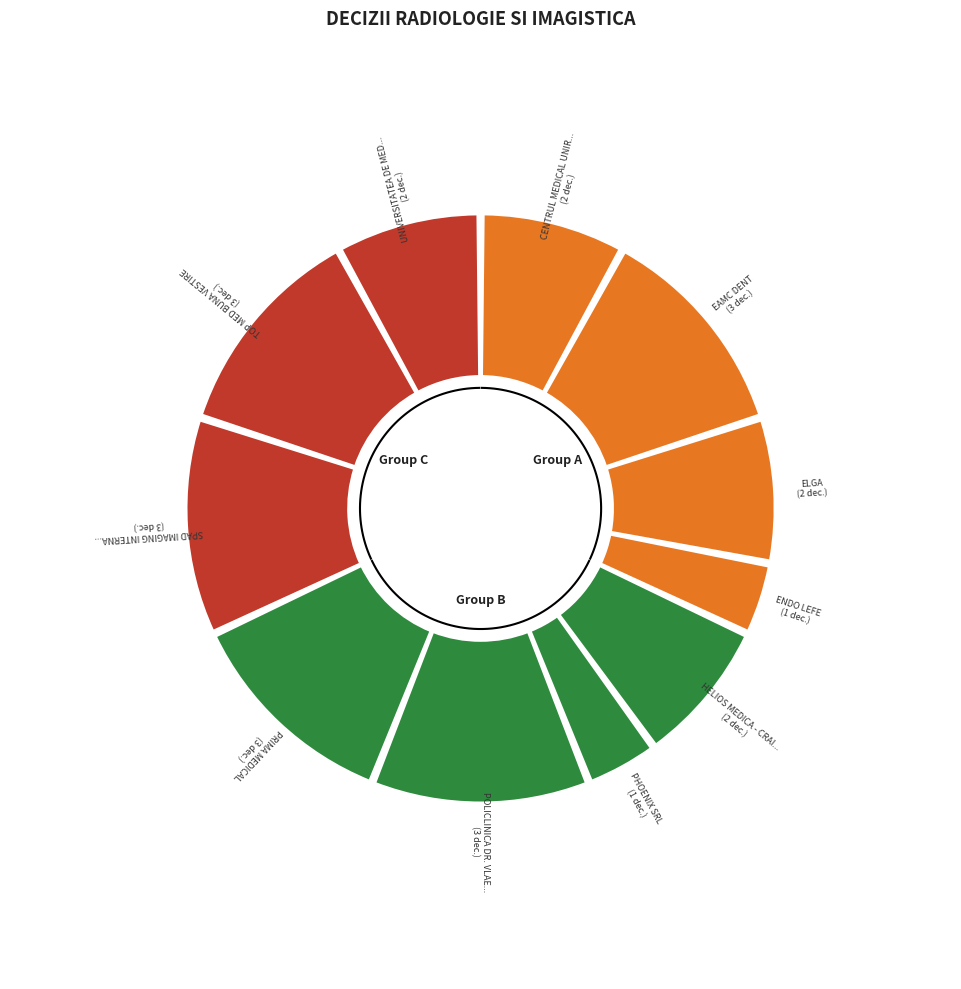

How many segments does this pie chart have?

11